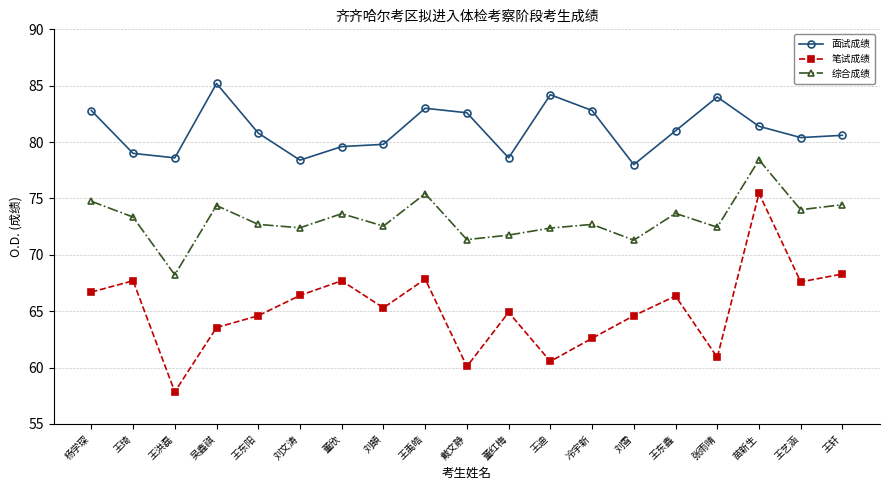

What value does the 综合成绩 series have at 董红梅?

71.8